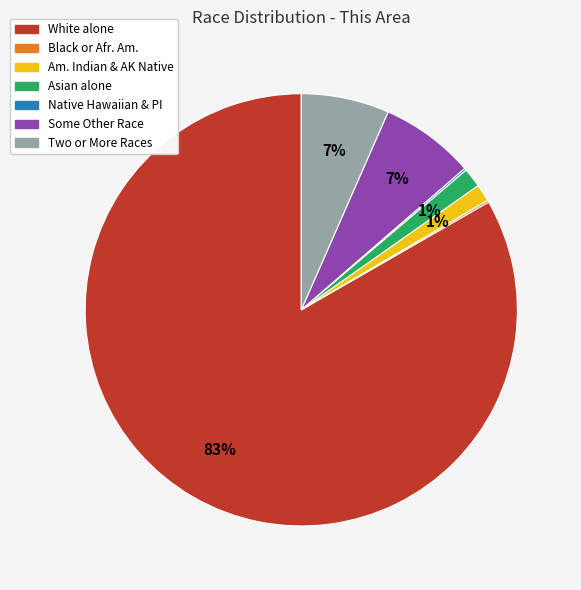

Is there a majority slice in this chart?

Yes